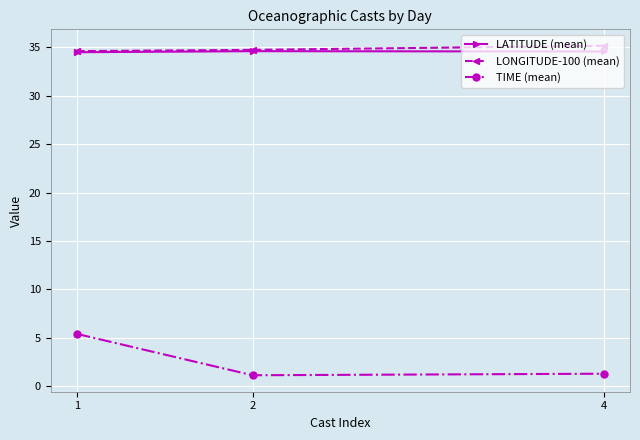

What is the value of the LONGITUDE-100 (mean) point at the 2nd from the left?

34.7